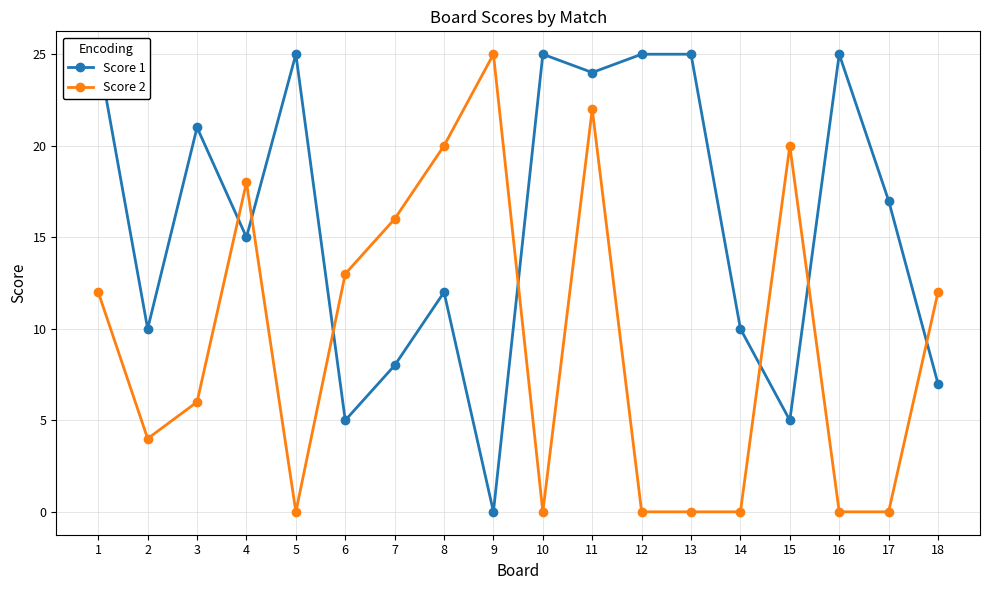

Between 2 and 3, which series saw the biggest shift?

Score 1